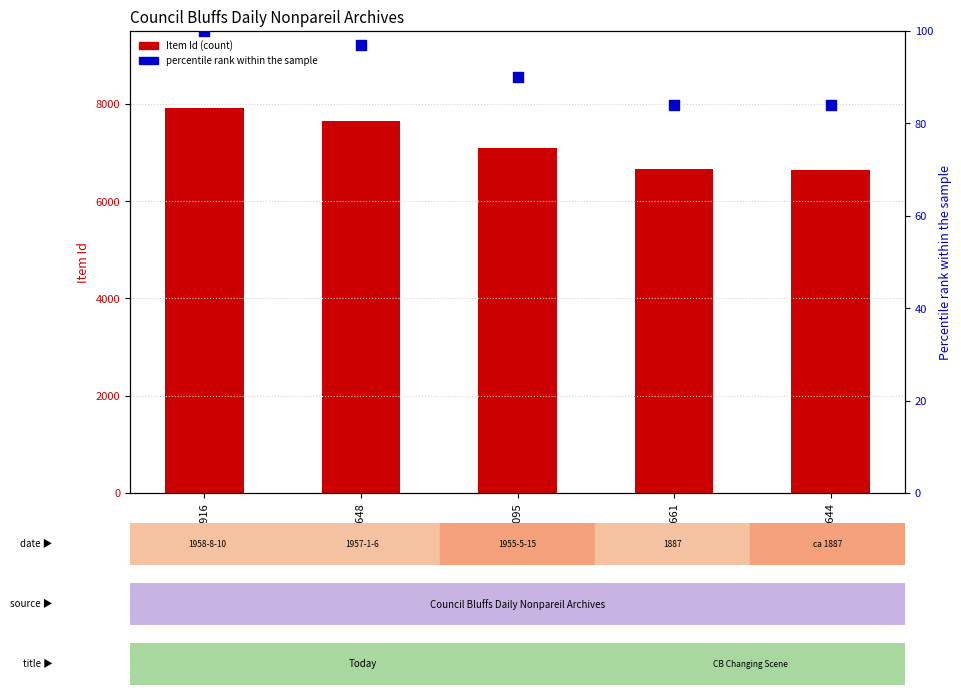

What is the total value across all series at 7916?

8016